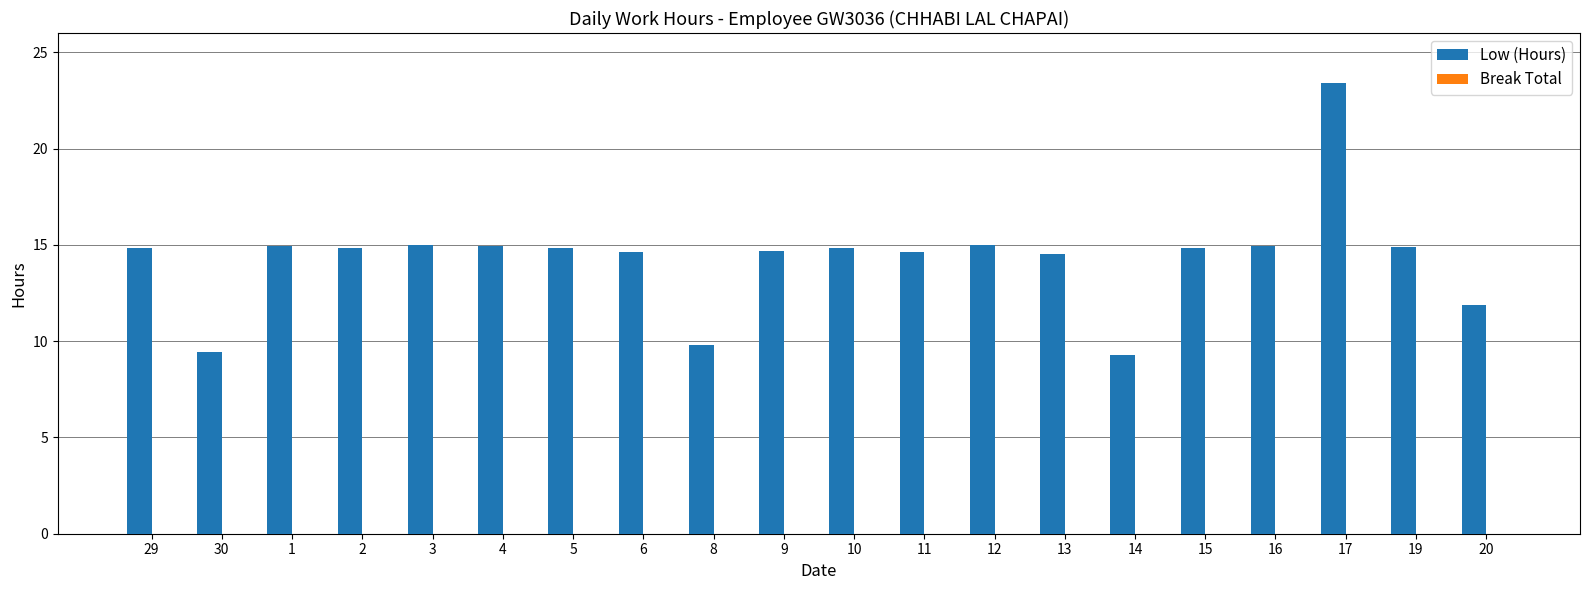

What is the smallest value displayed?

9.3